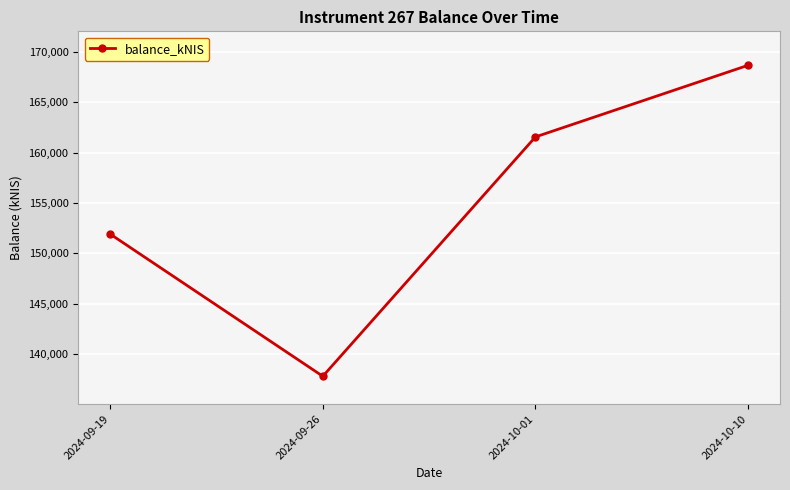

What is the label of the 2nd point from the left?

2024-09-26